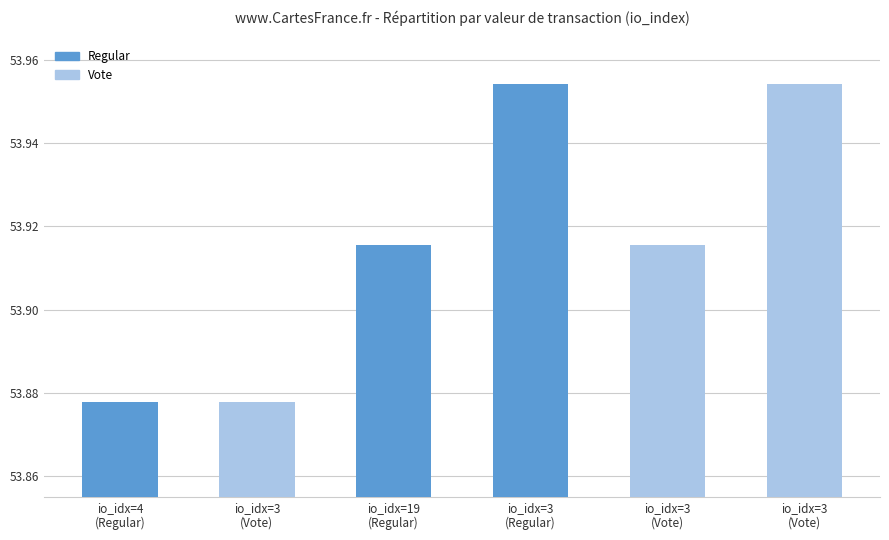

Reading left to right, list all the values displayed in this chart.

Regular: 53.9	53.9	54.0
Vote: 53.9	53.9	54.0